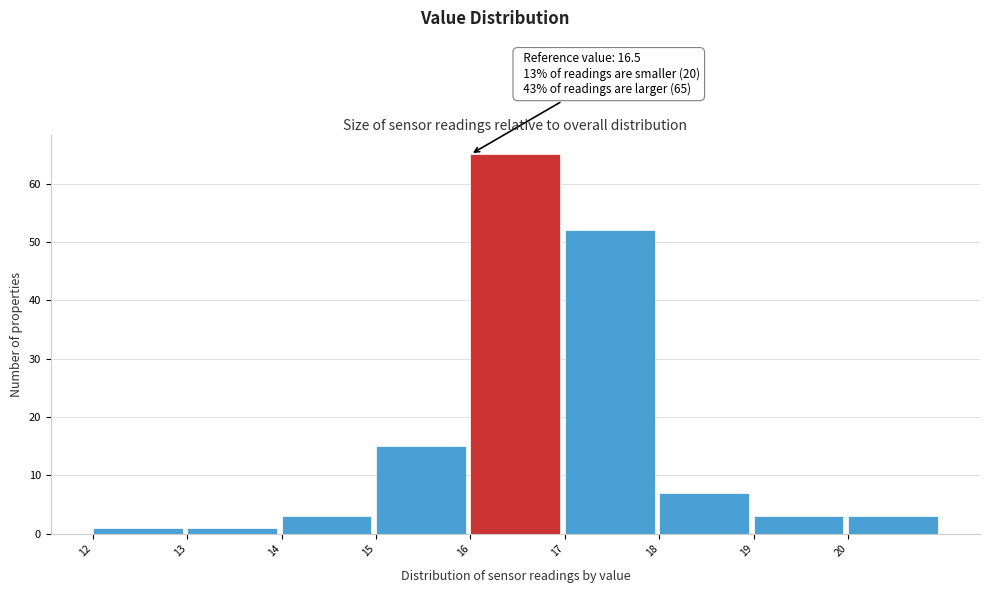

Over which range of the x-axis is the bar tallest?

16 to 17